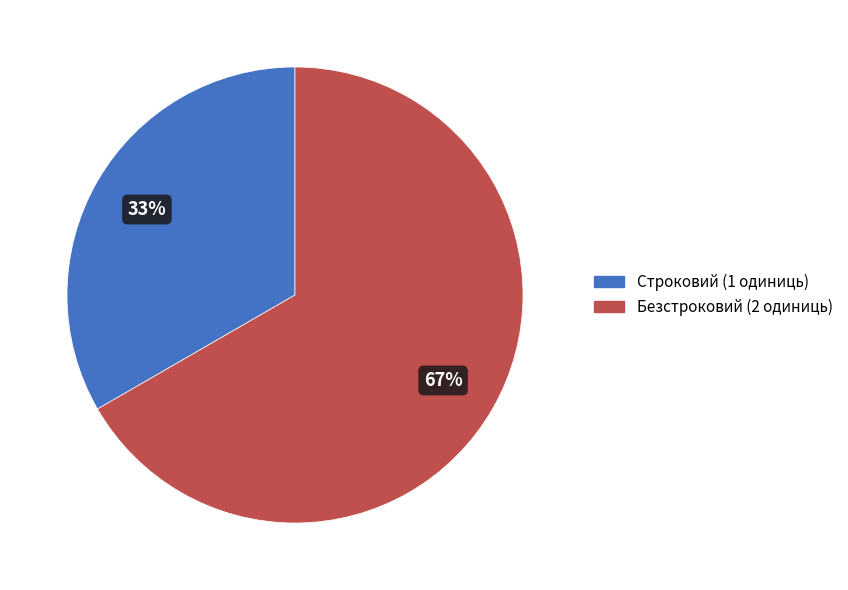

What is the largest slice in the pie chart?

Безстроковий